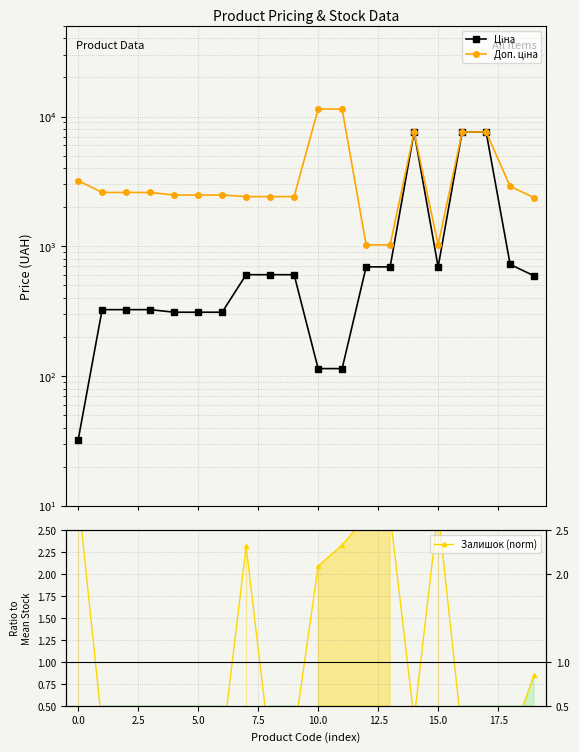

Which series changed the most between 10.0 and 20.0?

Ціна